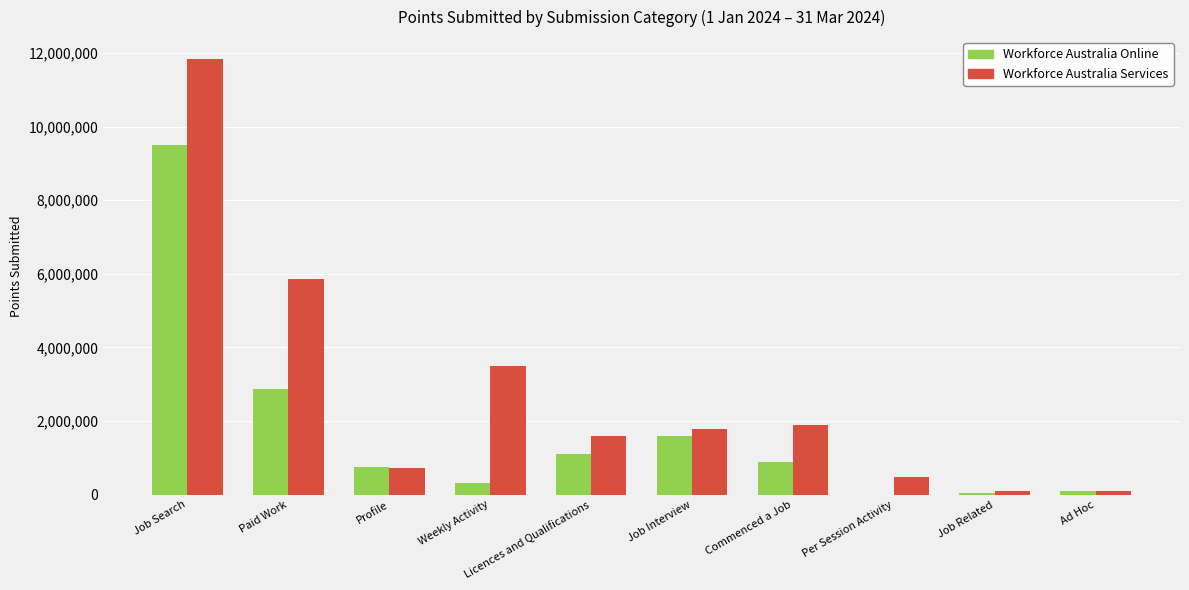

What is the sum of the Workforce Australia Services values at Job Search and Weekly Activity?

15342475